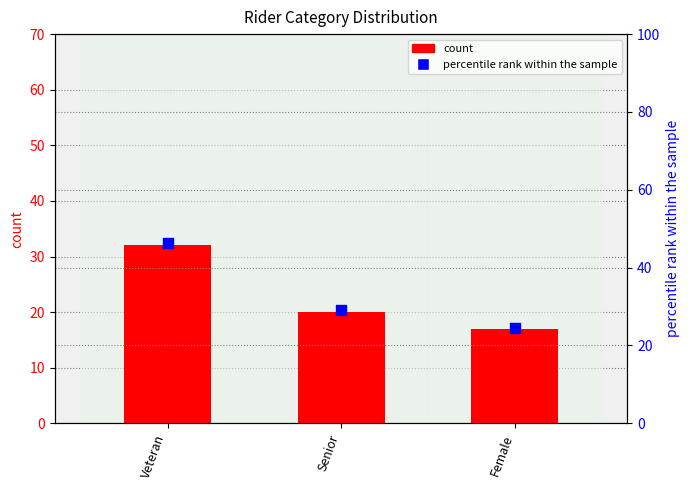

What are all the series names shown in the legend?

count, percentile rank within the sample